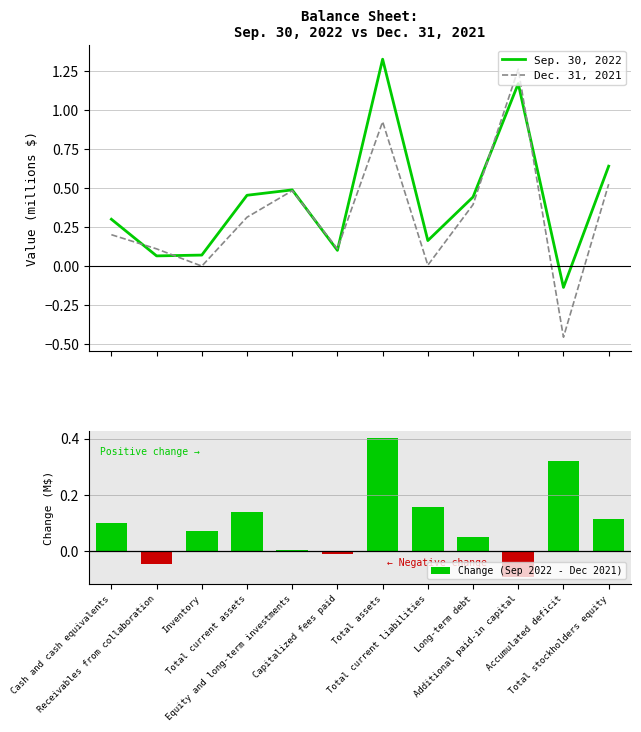

What is the maximum value for Change (Sep 2022 - Dec 2021)?

0.4